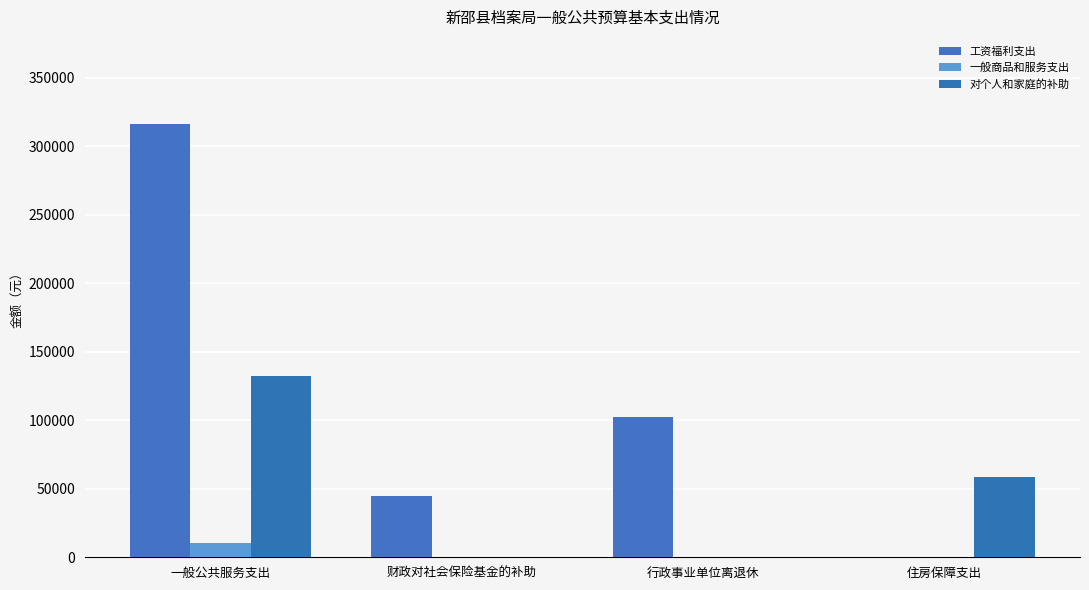

What is the sum of the 对个人和家庭的补助 values at 行政事业单位离退休 and 住房保障支出?

58472.6